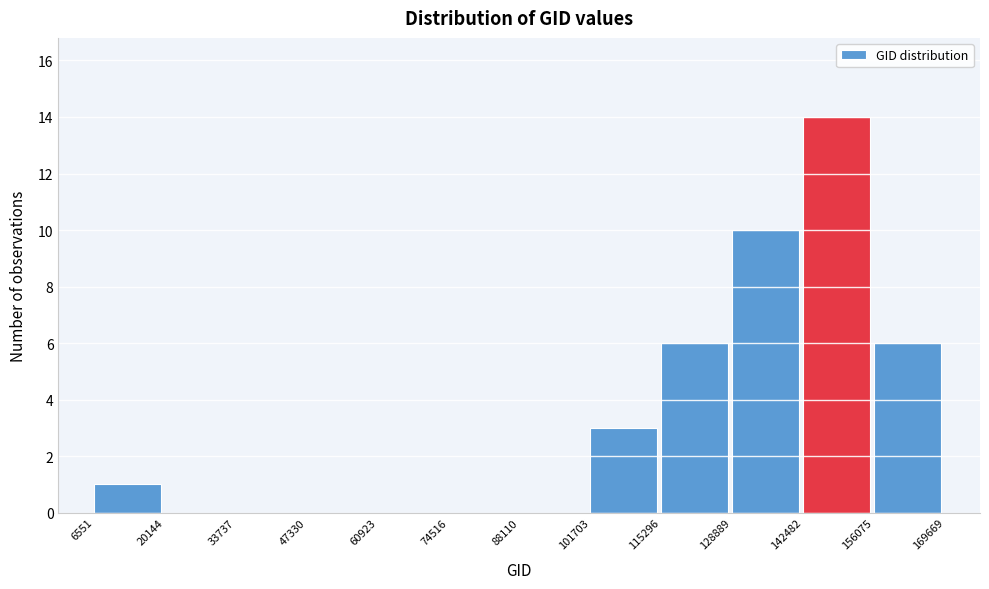

Which range on the x-axis has the tallest bar?

142482 to 156075